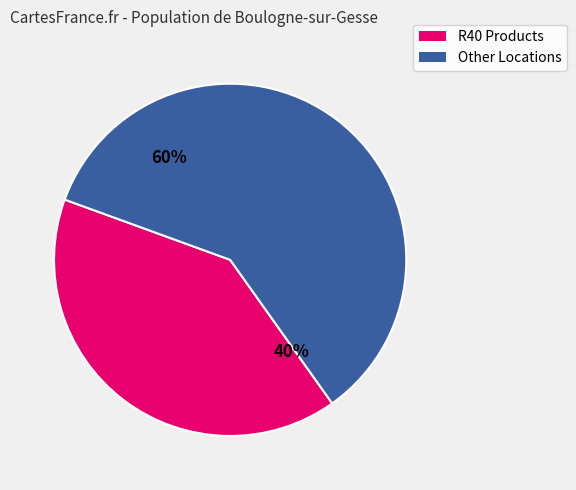

Is it true that R40 Products is 47% of the pie?

False